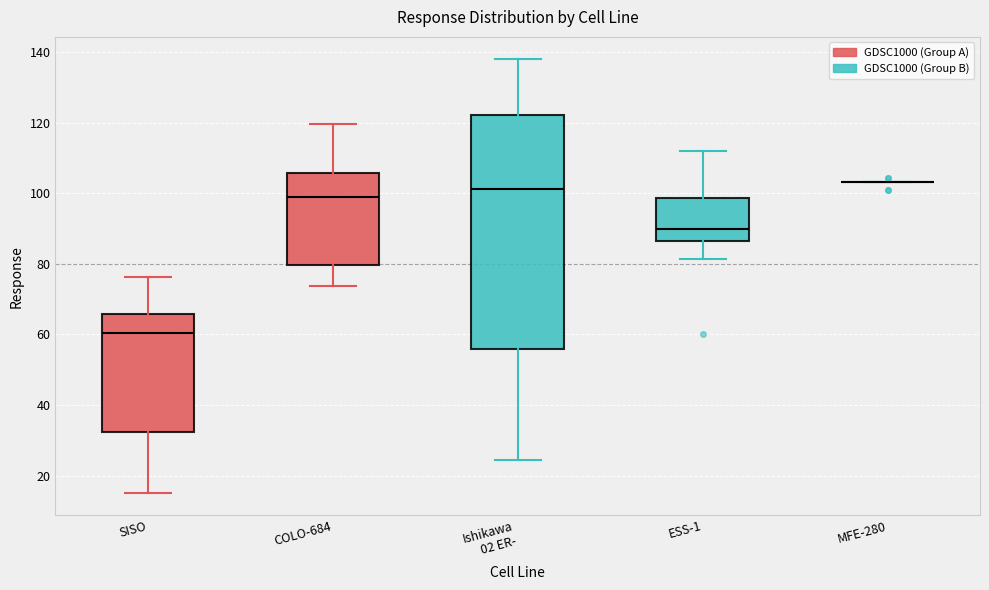

Reading left to right, transcribe this box plot: for each box, give where its median line is, the range the box spans, and where its two whiskers end, as read against the y-axis. The values are not printed on the chart, so give them approximately, as read against the axis.

SISO: median 60, box 32 to 66, whiskers 14 to 76
COLO-684: median 98, box 80 to 106, whiskers 74 to 120
Ishikawa 02 ER-: median 102, box 56 to 122, whiskers 24 to 138
ESS-1: median 90, box 86 to 98, whiskers 82 to 112
MFE-280: box collapsed to a line at 104, whiskers 104 to 104